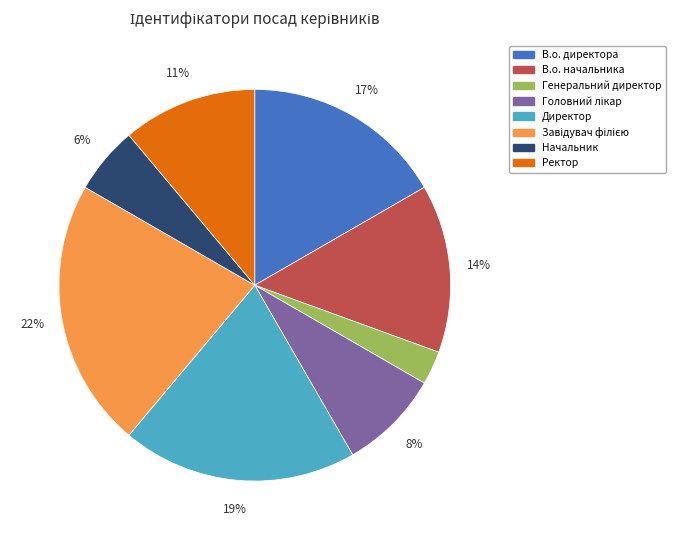

Which has a higher value, Директор or В.о. начальника?

Директор